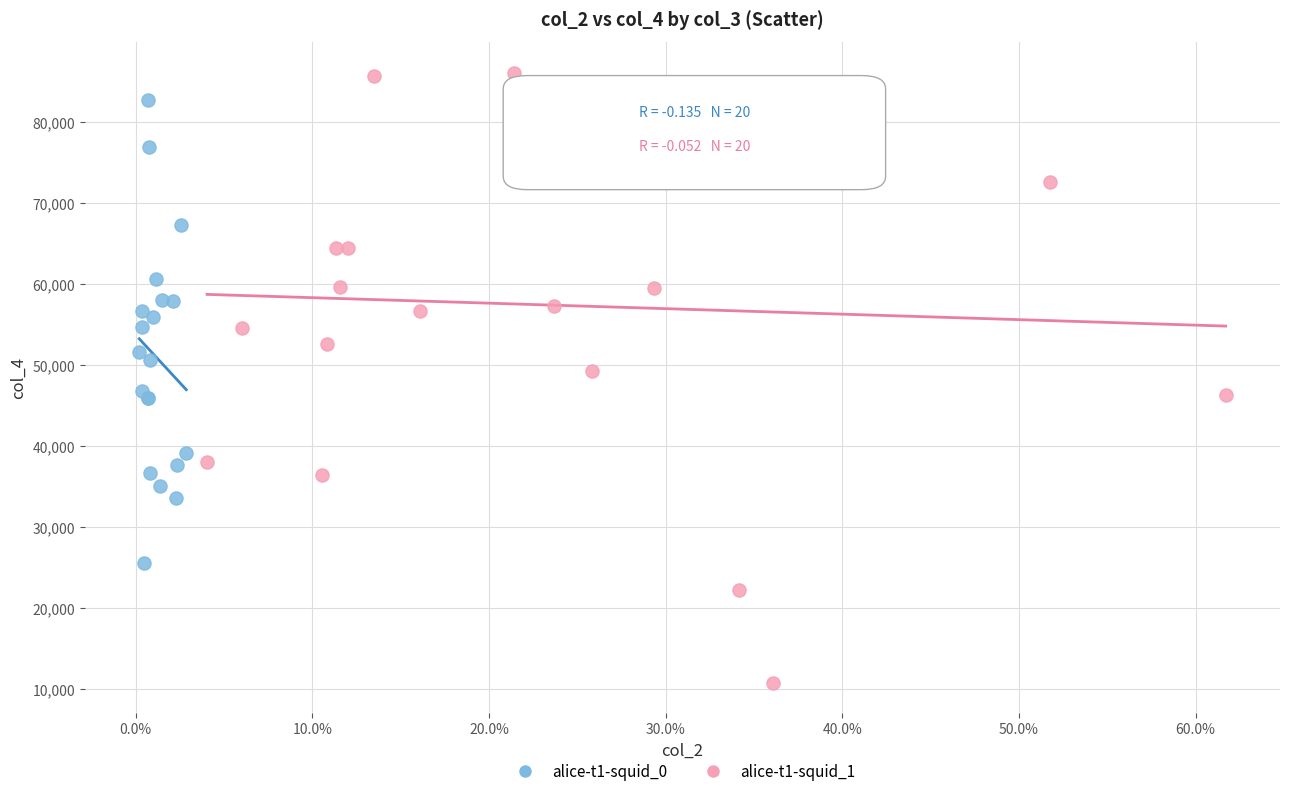

Which series reaches the minimum Y coordinate?

alice-t1-squid_1